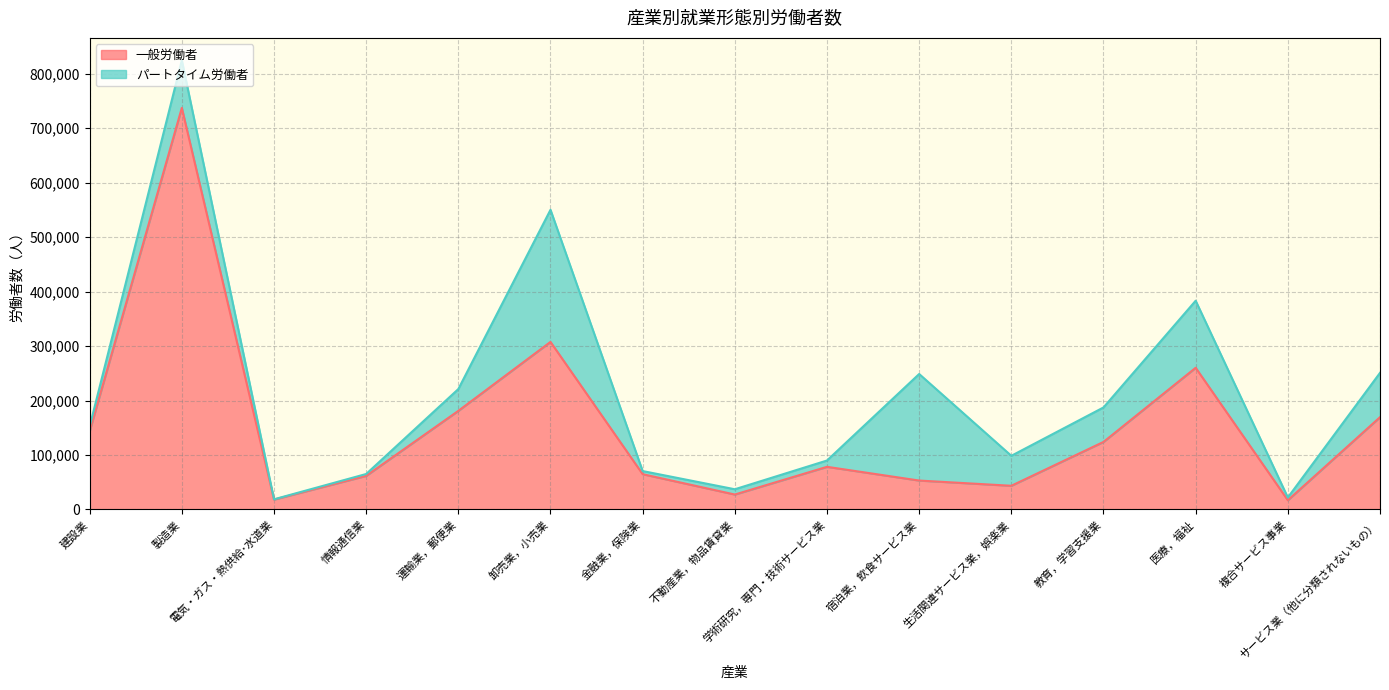

Reading left to right, list all the values displayed in this chart.

建設業=143854	製造業=737095	電気・ガス・熱供給･水道業=18213	情報通信業=61680	運輸業，郵便業=181017	卸売業，小売業=307571	金融業，保険業=64788	不動産業，物品賃貸業=27432	学術研究，専門・技術サービス業=78291	宿泊業，飲食サービス業=53099	生活関連サービス業，娯楽業=43500	教育，学習支援業=123985	医療，福祉=260088	複合サービス事業=16949	サービス業（他に分類されないもの）=169440